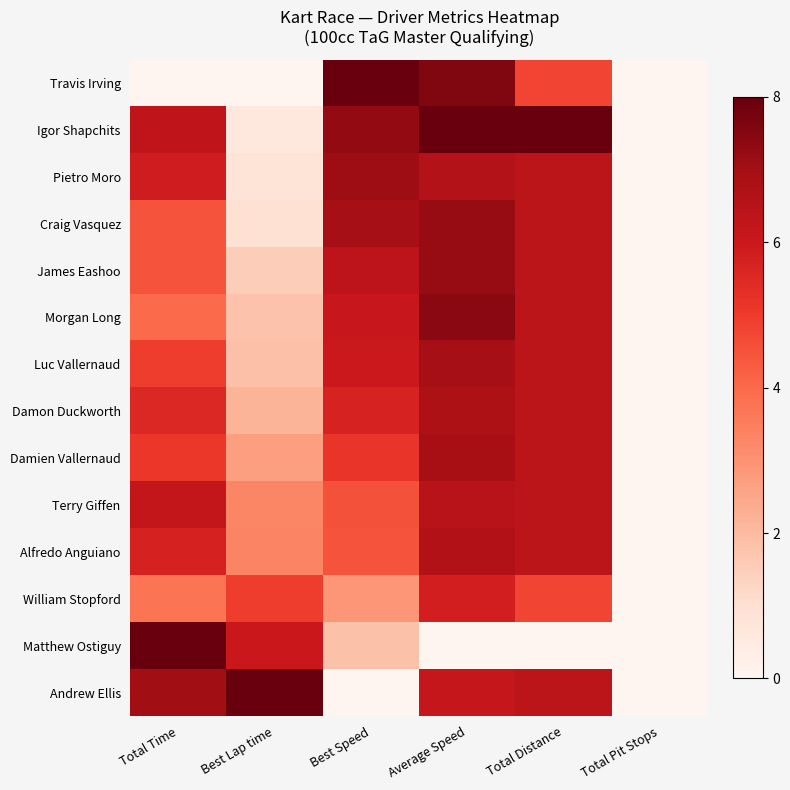

Which series has the largest range (max minus min)?

Travis Irving